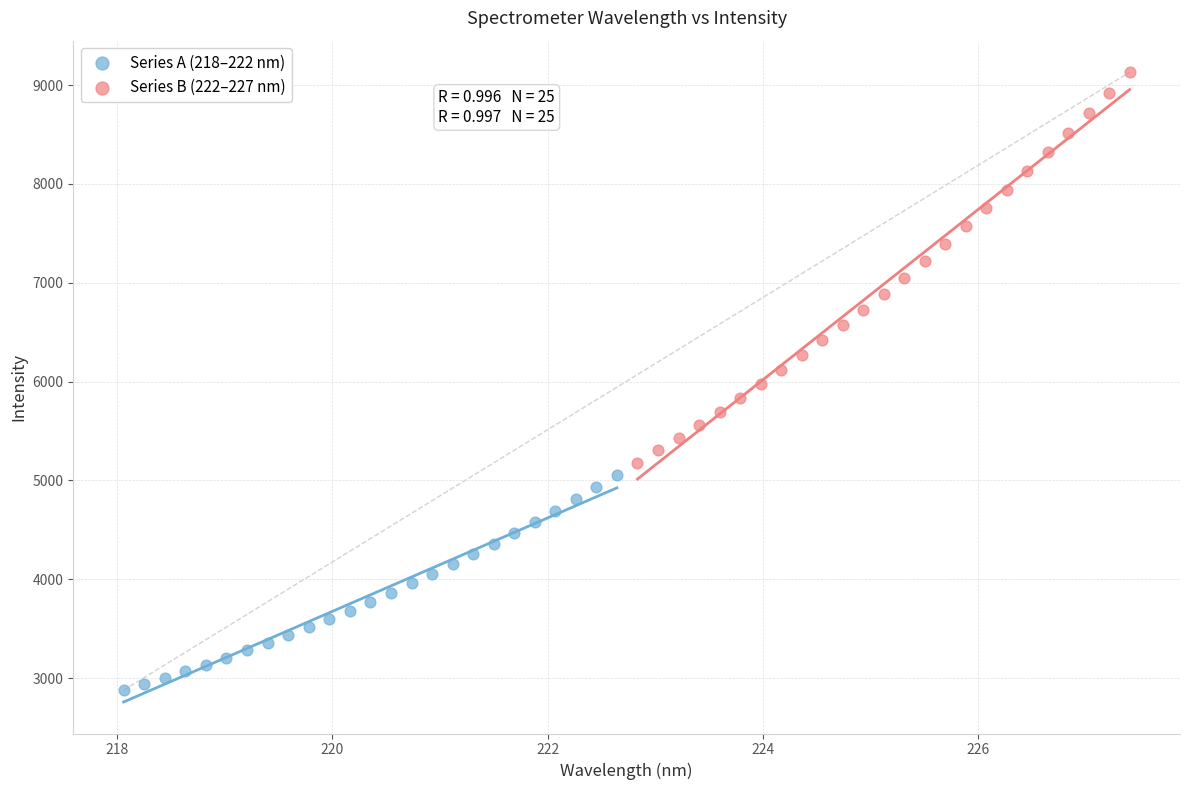

Which series has the widest spread of Y values?

Series B (222–227 nm)